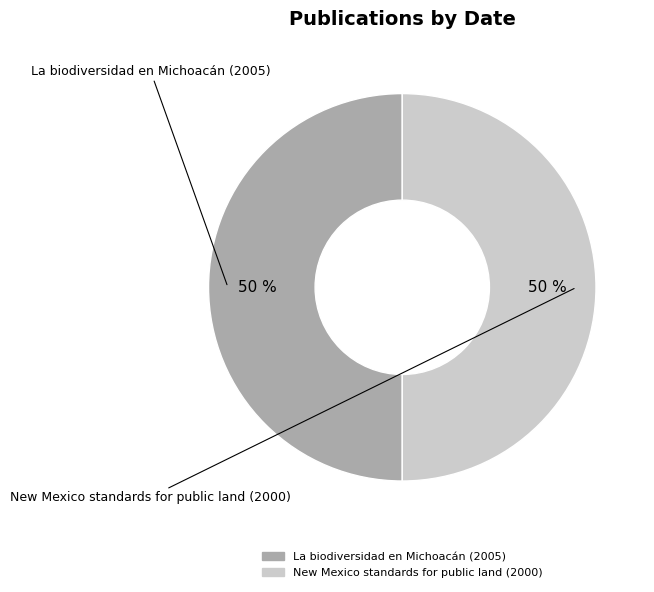

How many slices are in this pie chart?

2